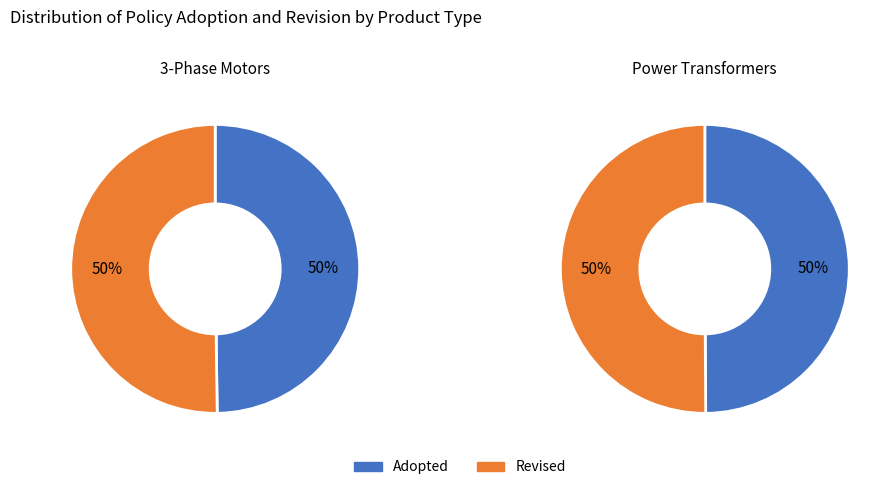

What percentage is NOT represented by Adopted?

50.2%